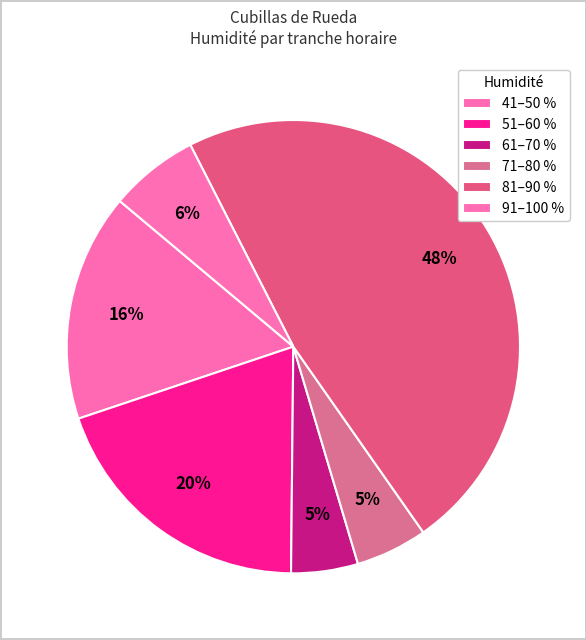

How many slices are in this pie chart?

6